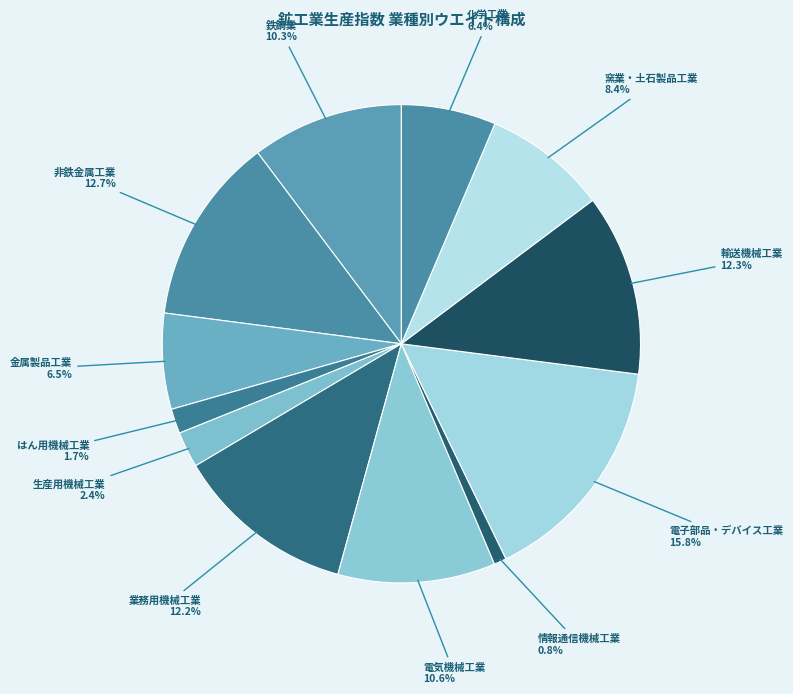

Is the sum of 非鉄金属工業 and 鉄鋼業 greater than half?

No